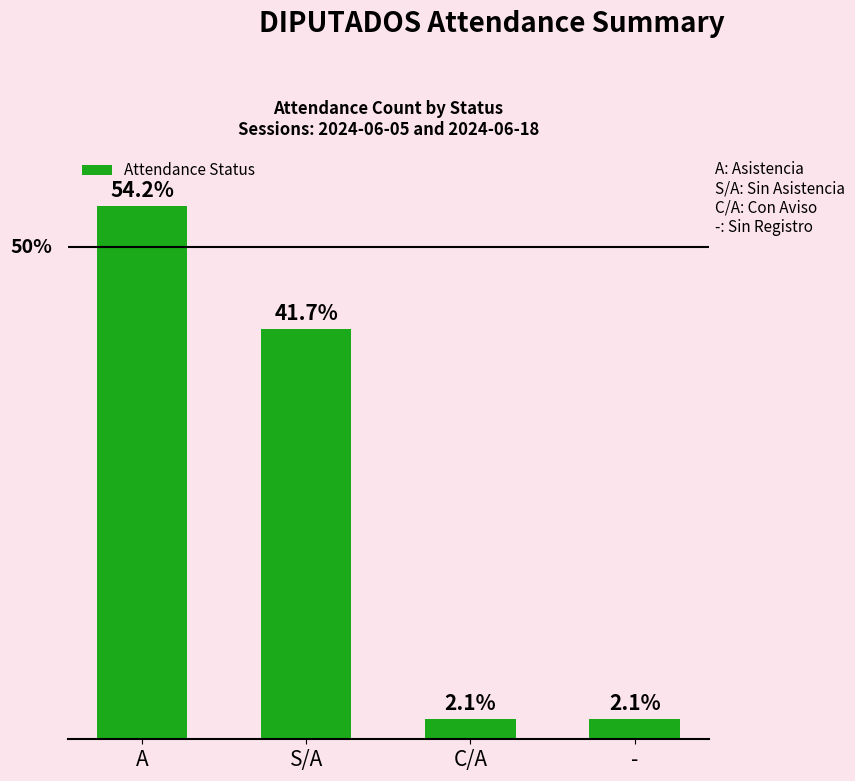

What is the label of the 3rd bar from the right?

S/A